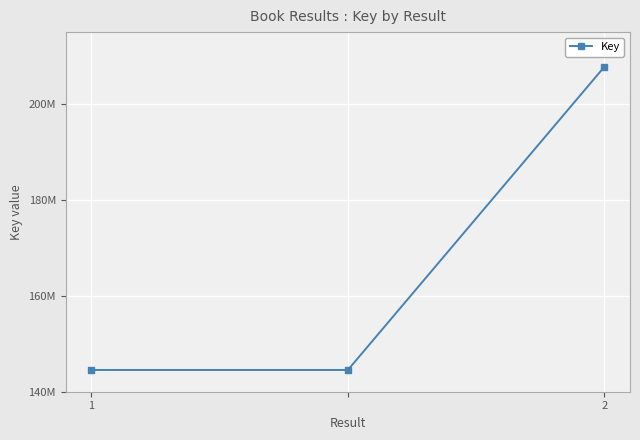

Does the chart have visible grid lines?

Yes